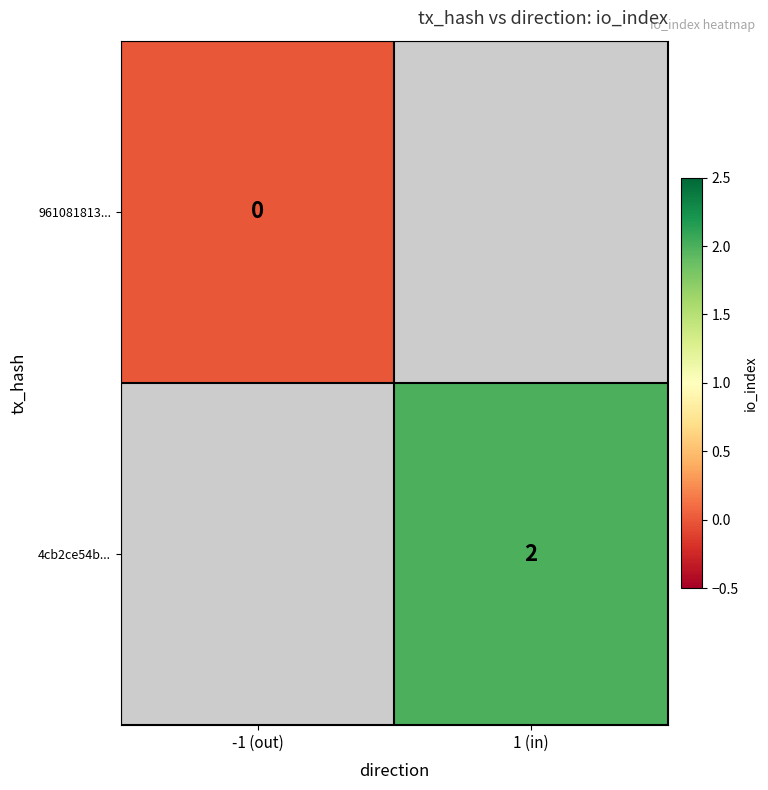

True or false: 4cb2ce54b... has a value of 3 at 1 (in).

False